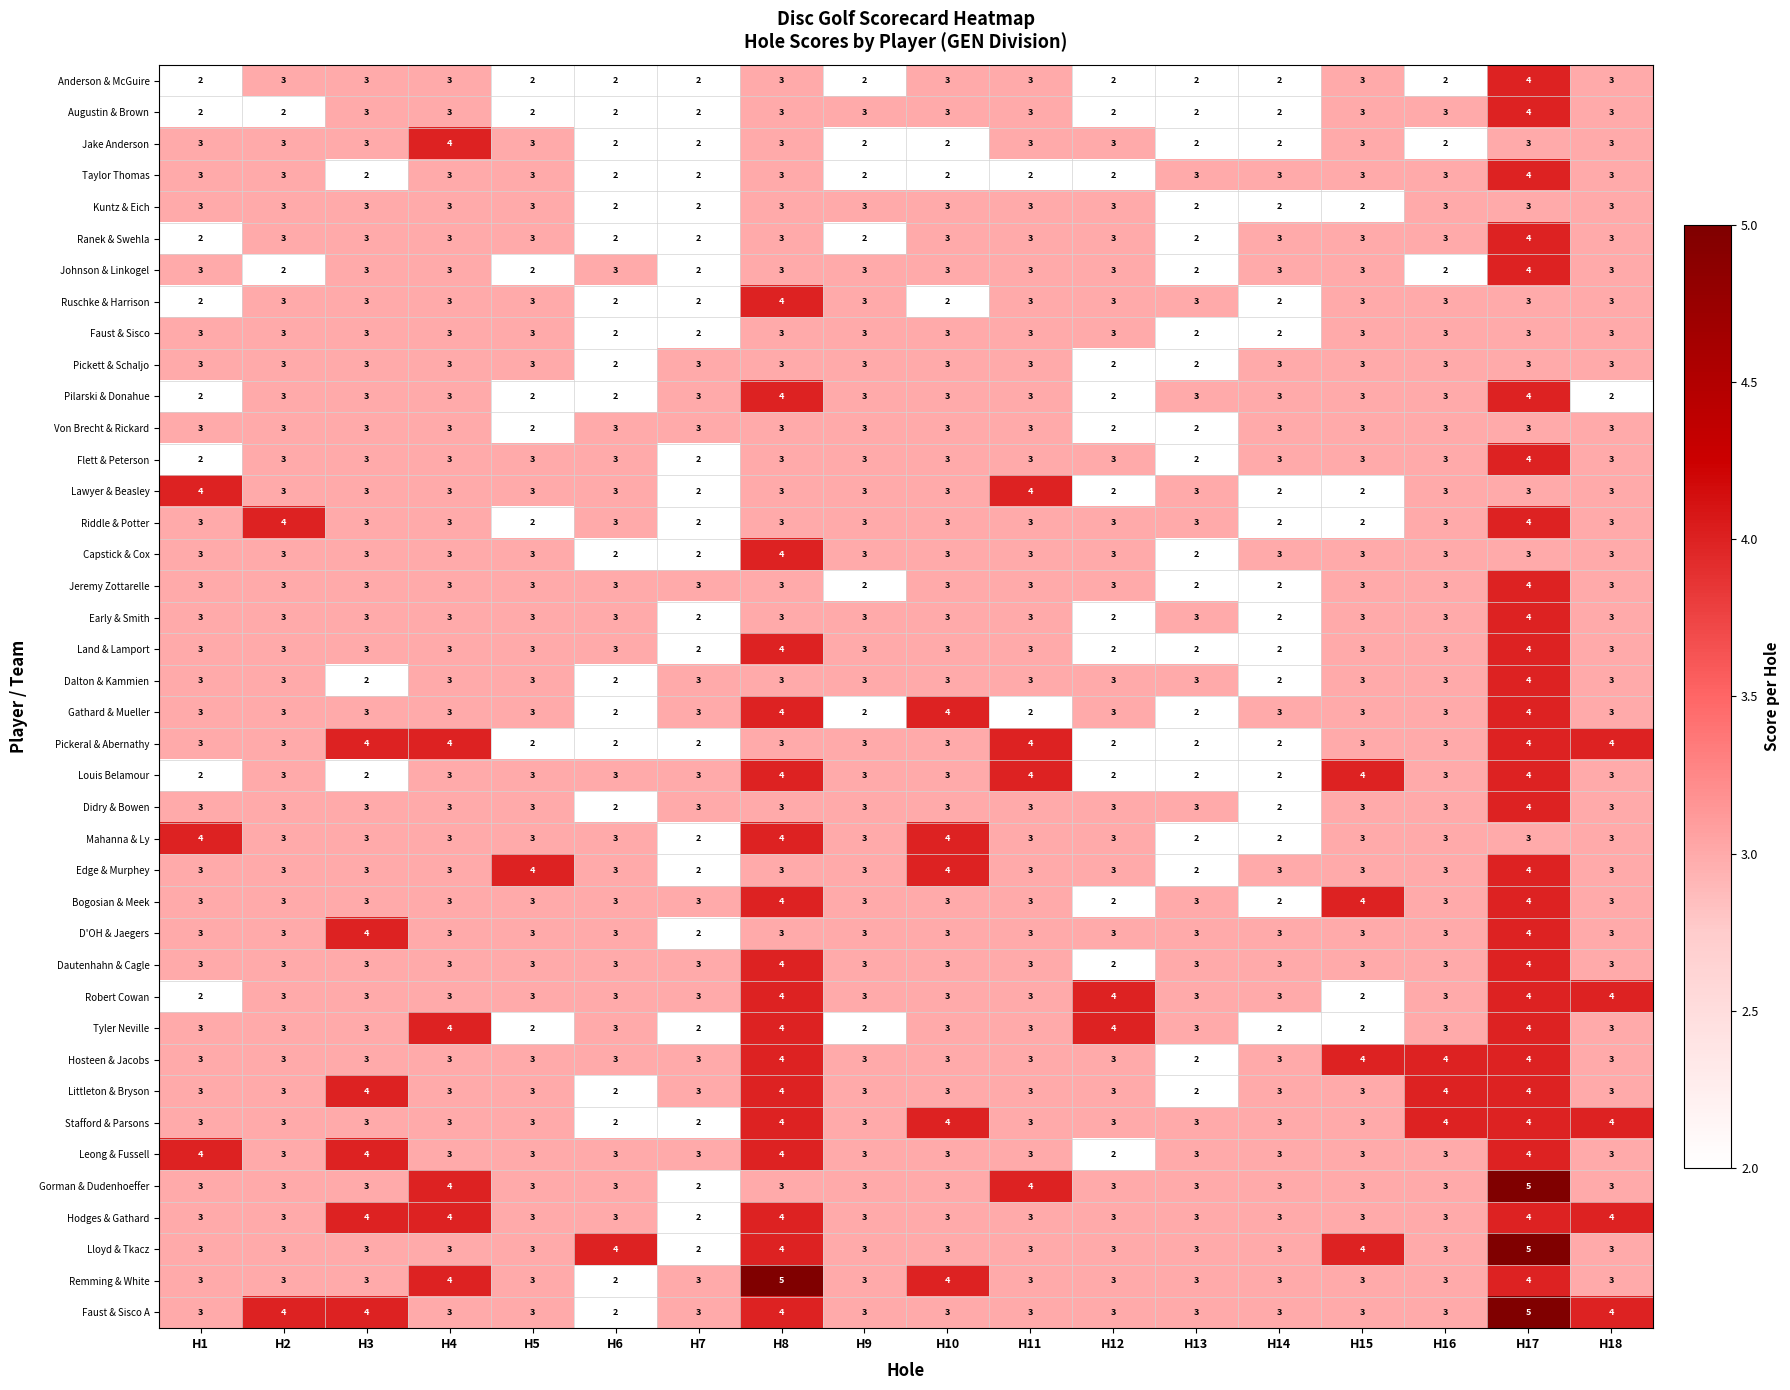

Count the number of categories in the chart.

18